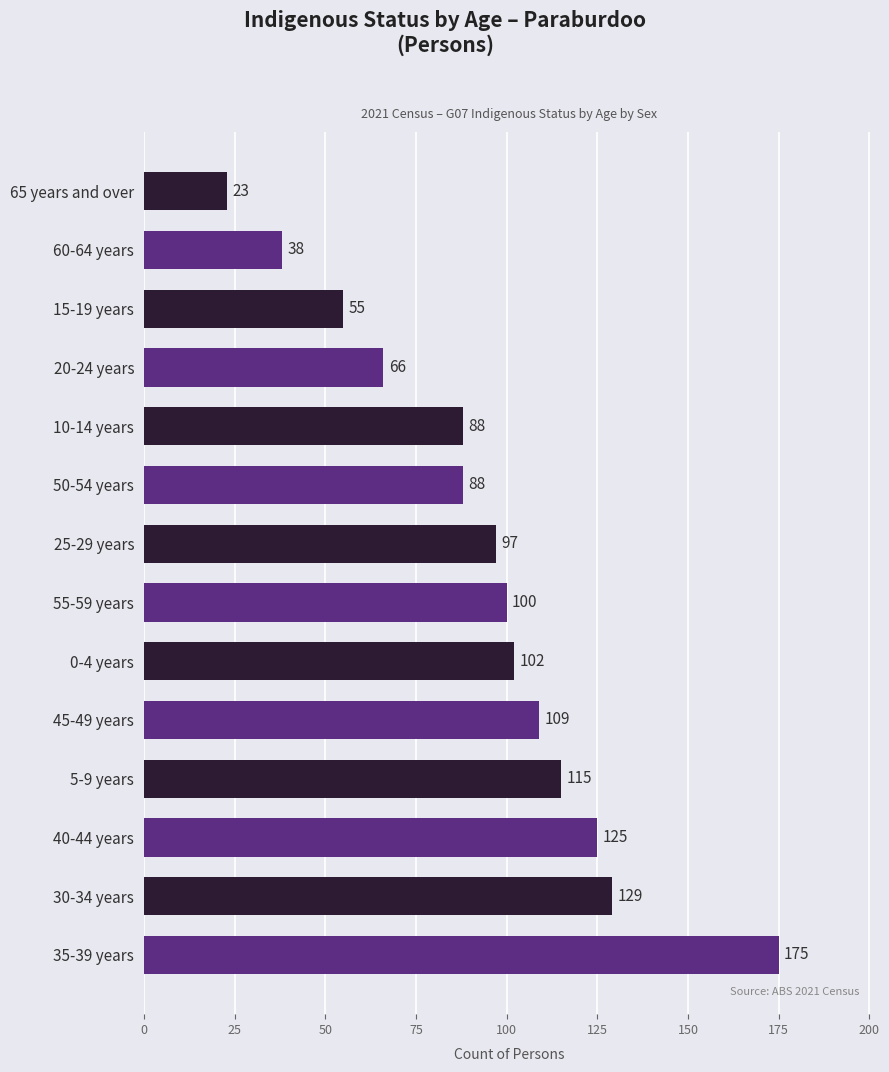

Reading bottom to top, list all the values displayed in this chart.

175	129	125	115	109	102	100	97	88	88	66	55	38	23